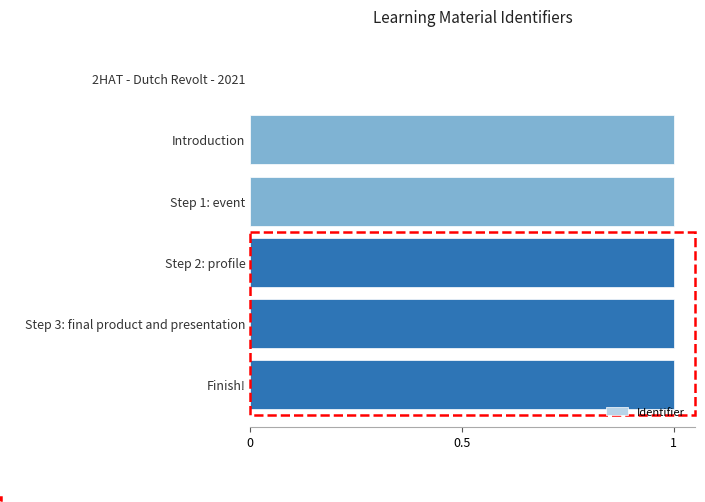

Is it true that the value at Finish! is 1.6?

False